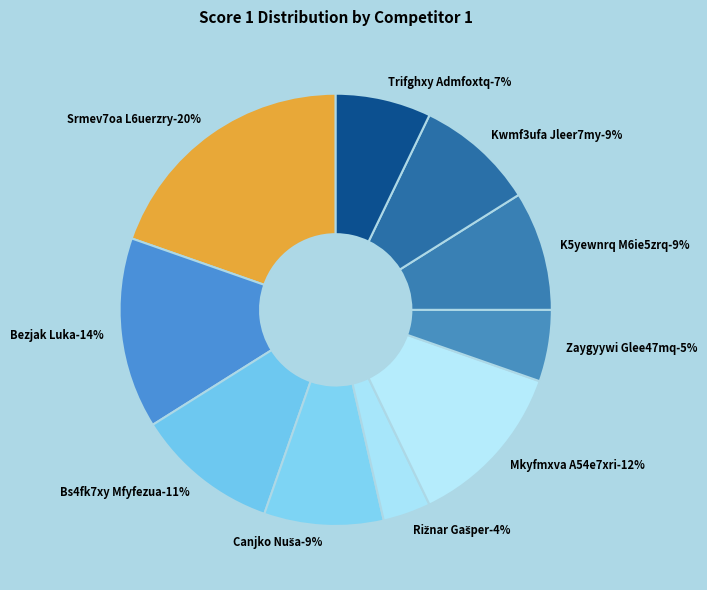

True or false: K5yewnrq M6ie5zrq accounts for 9% of the total.

True